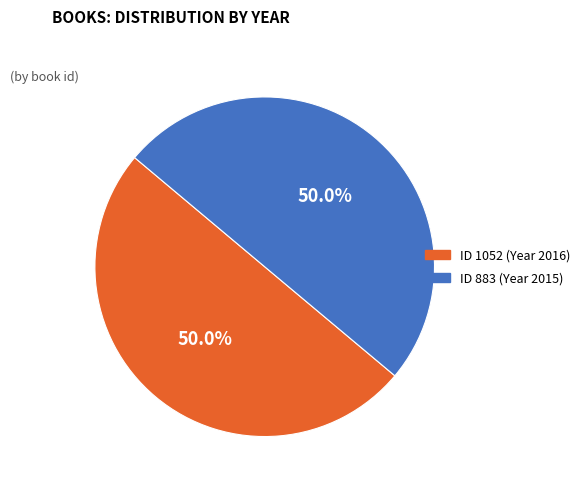

Combined, what portion of the pie is ID 1052 (Year 2016) and ID 883 (Year 2015)?

100.0%